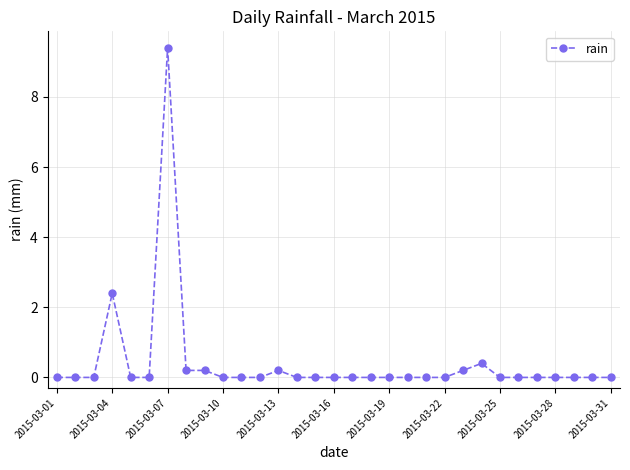

What is the difference between the second highest and second lowest values?

2.4